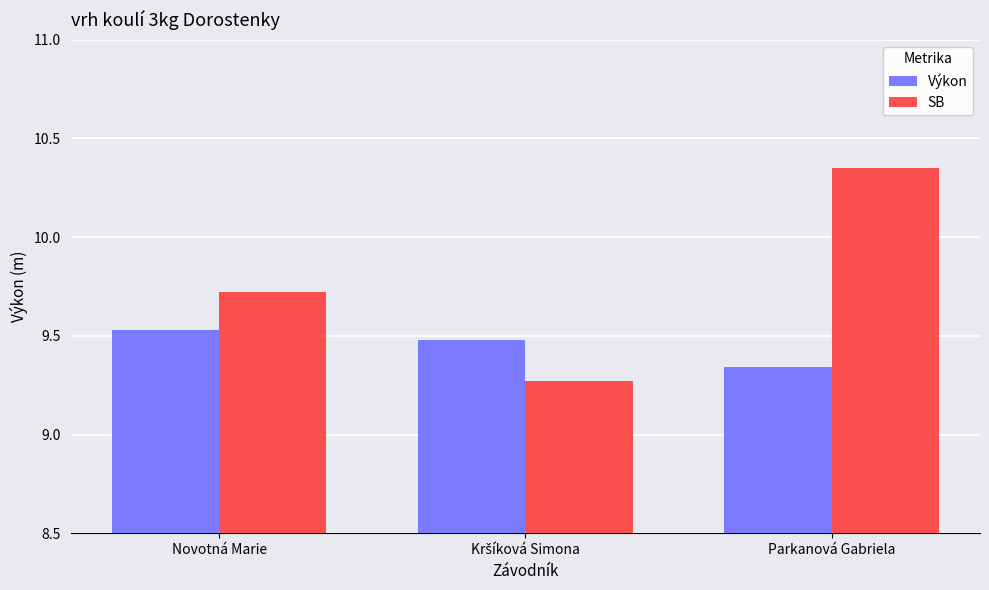

Which series has the largest total across all categories?

SB